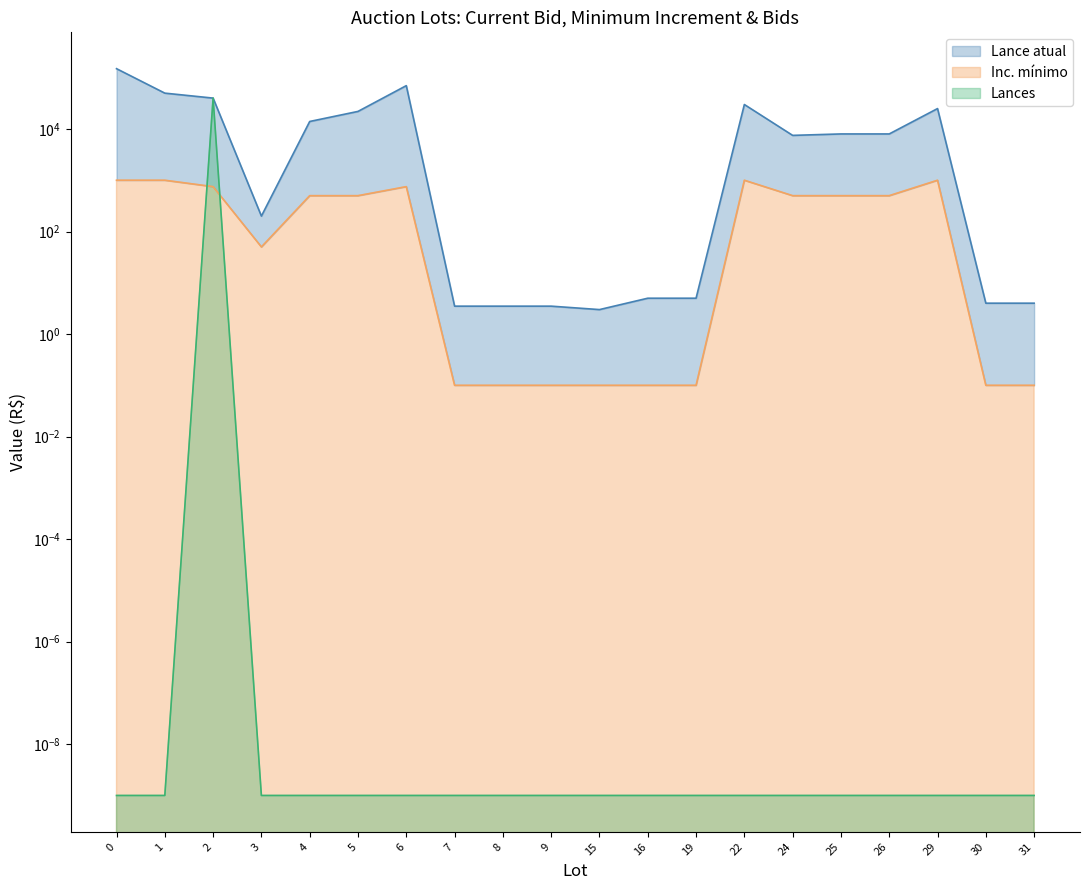

True or false: Lances has more than 2 interior local peaks.

False